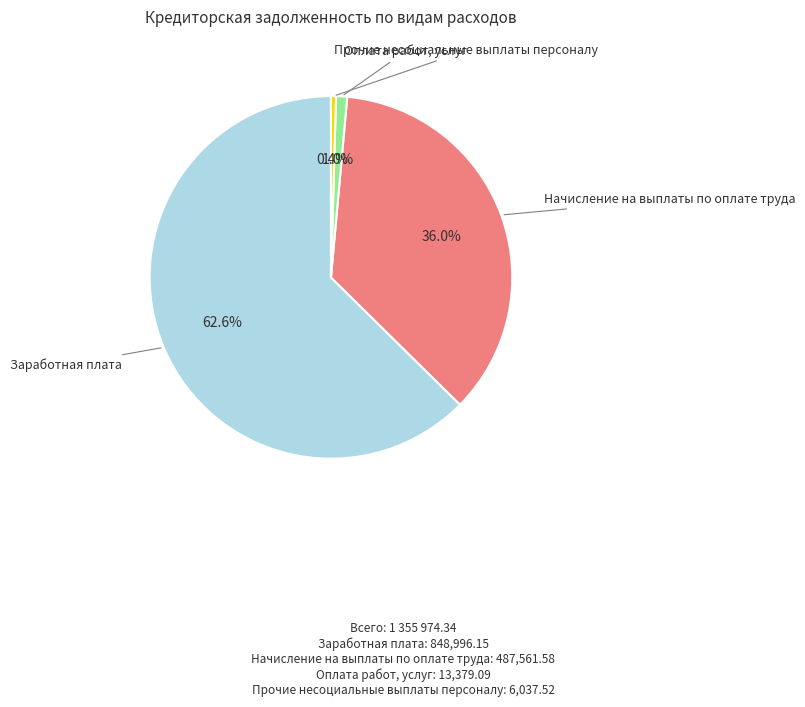

Count the number of slices in the pie.

4